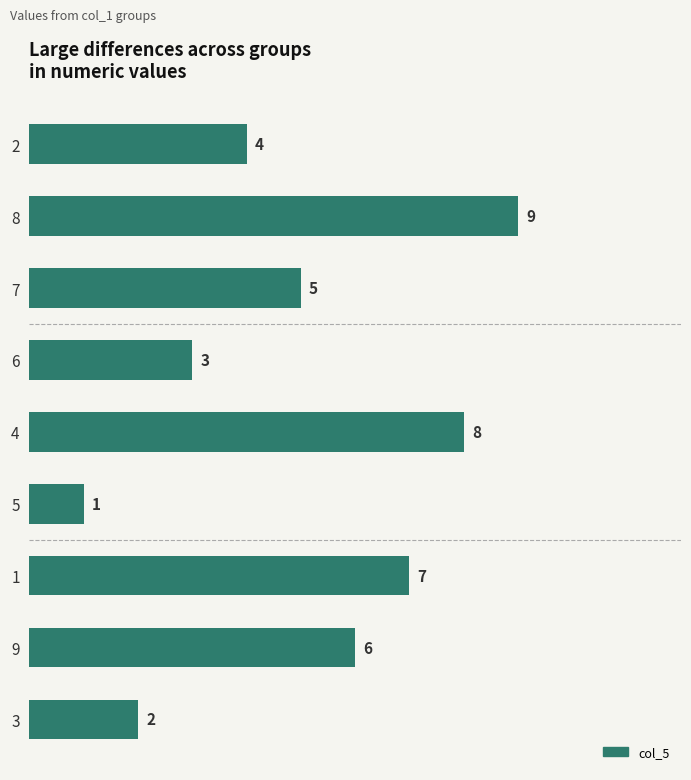

Which has a higher value, 2 or 9?

9